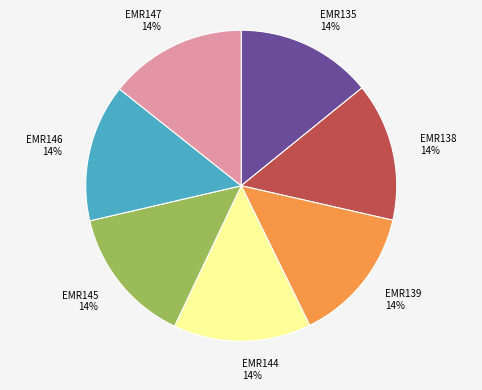

To the nearest percent, what portion does EMR146 represent?

14%